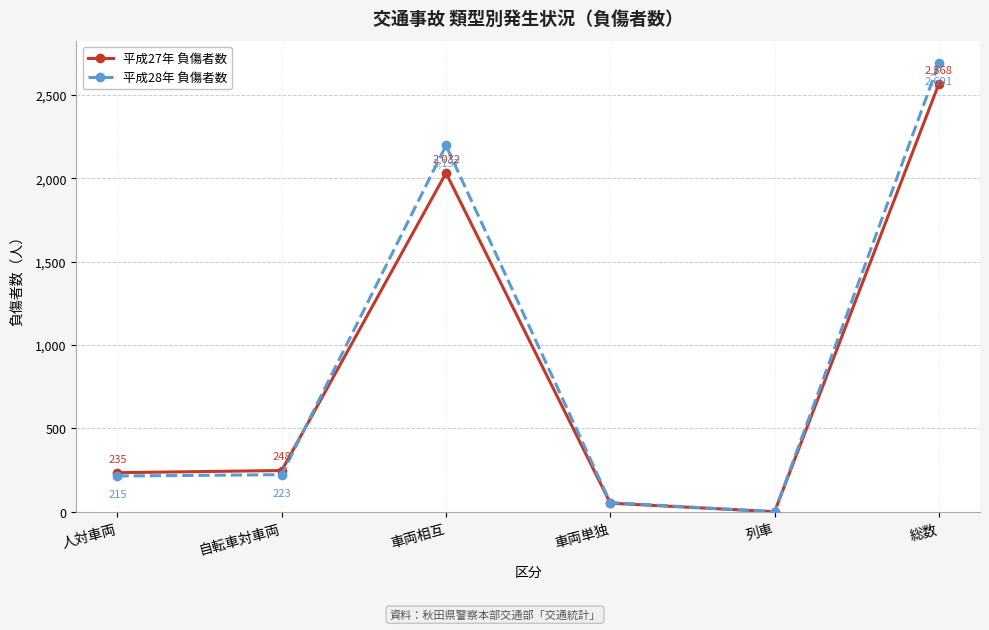

Which series has the largest range (max minus min)?

平成28年 負傷者数